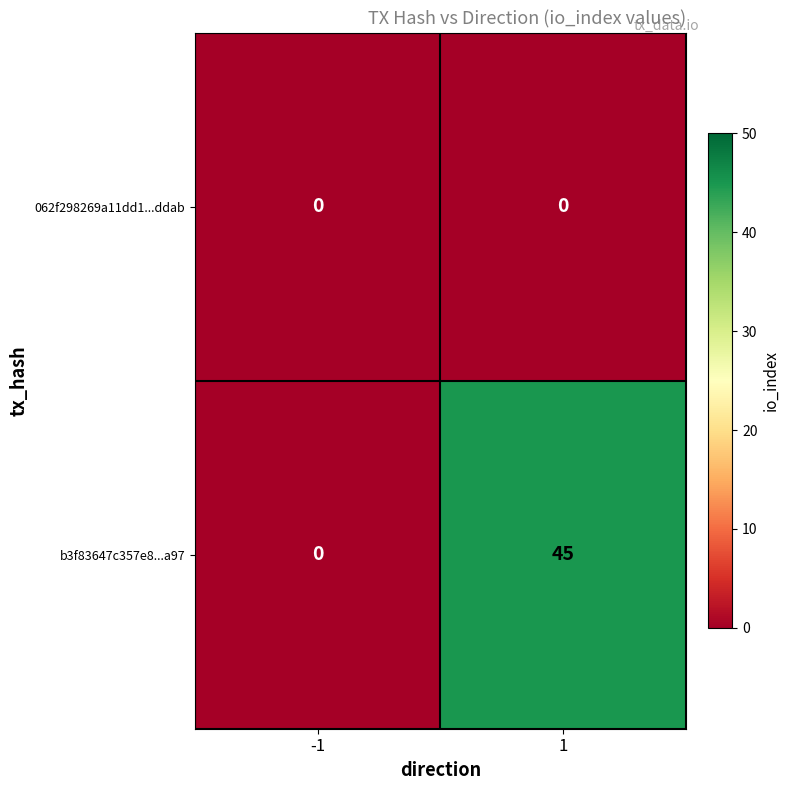

What is the maximum value shown in the chart?

45